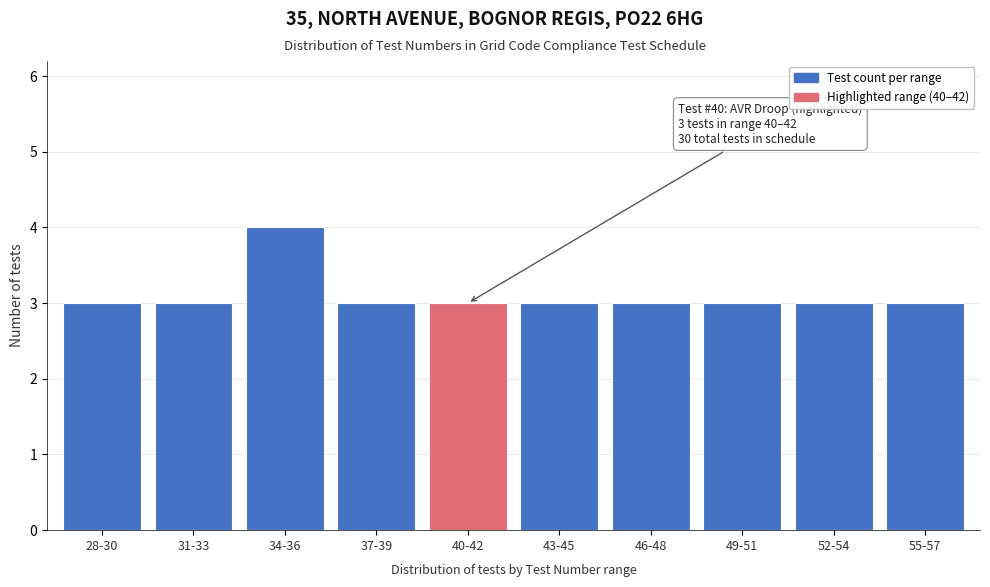

Reading left to right, list all the values displayed in this chart.

28-30=3	31-33=3	34-36=4	37-39=3	40-42=3	43-45=3	46-48=3	49-51=3	52-54=3	55-57=3